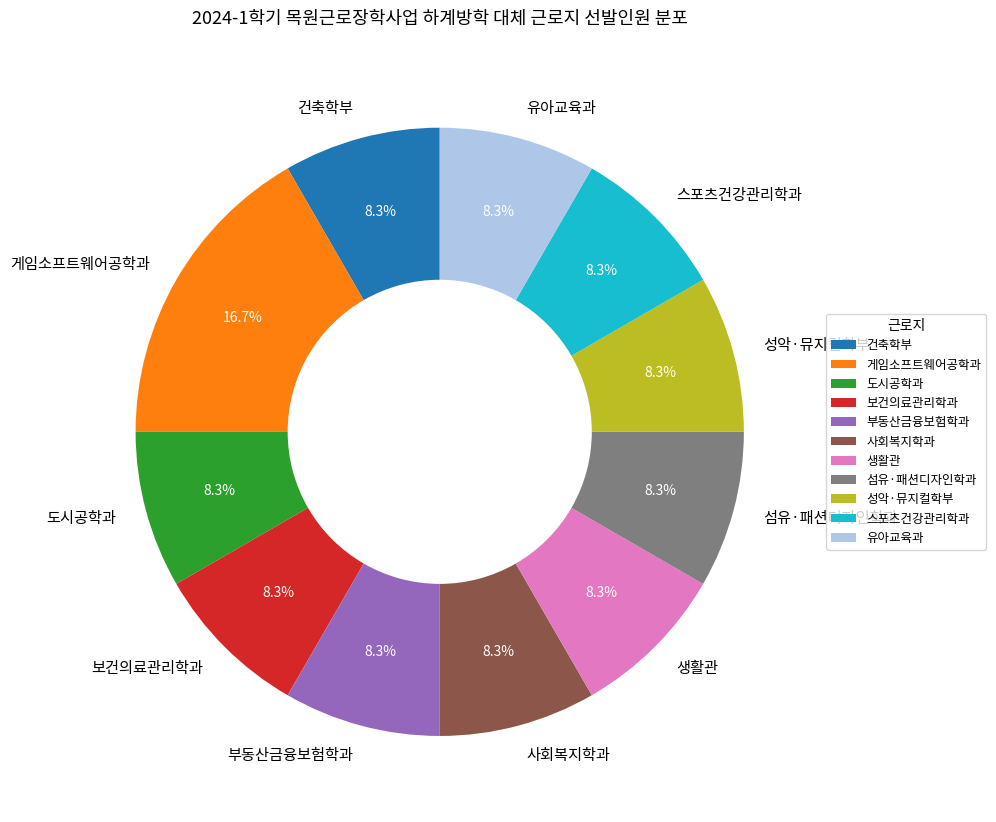

What is the ratio of the value at 부동산금융보험학과 to the value at 도시공학과?

1.0